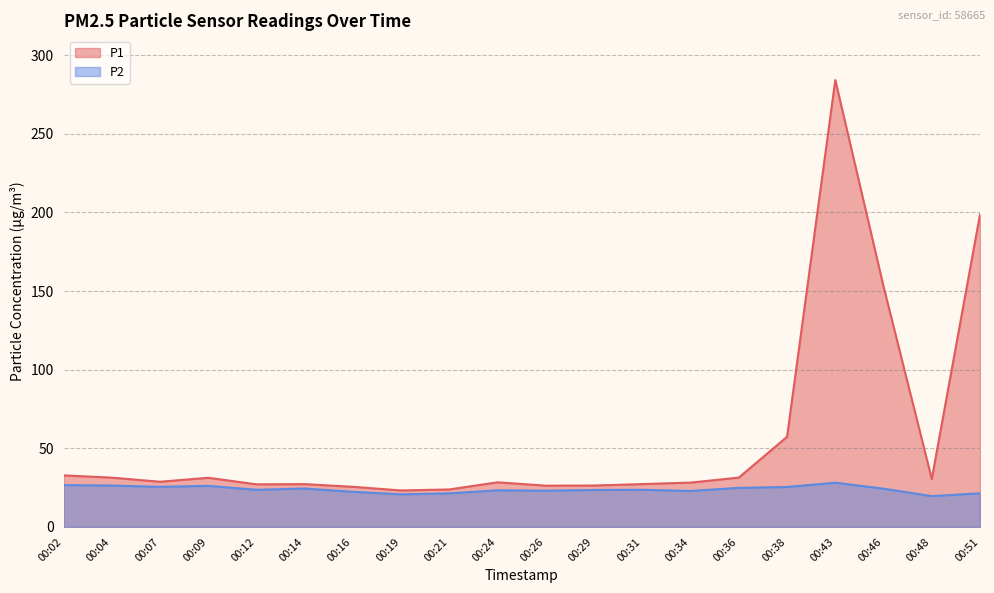

Which has a higher value, 00:26 or 00:36?

00:36